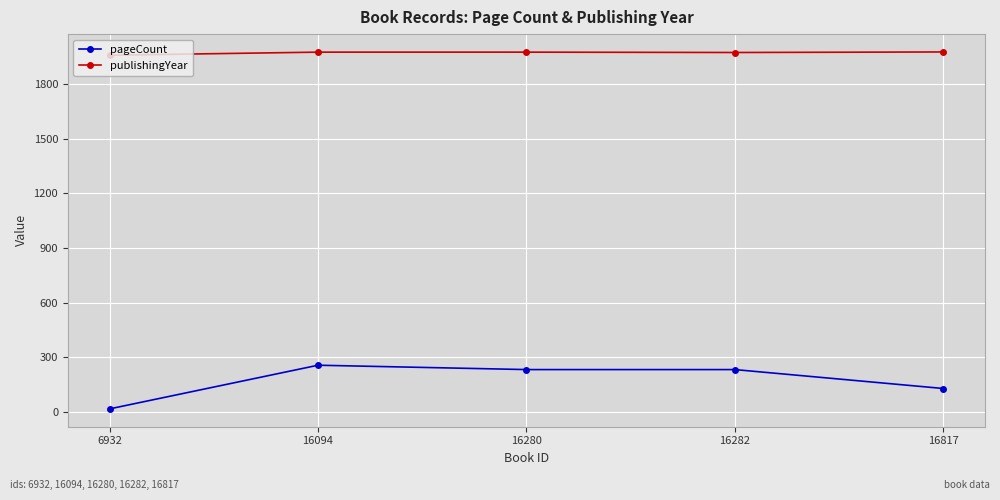

What is the highest value of the pageCount series?

256